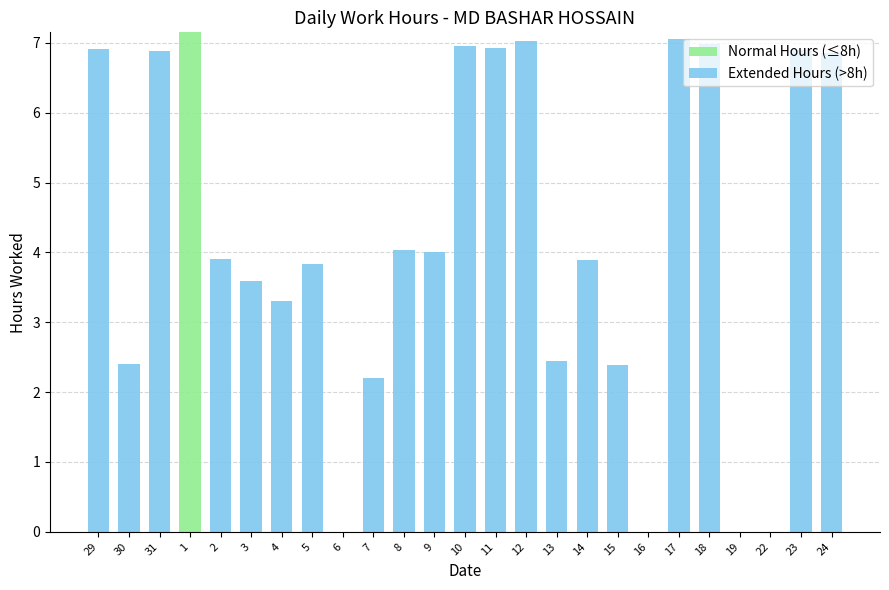

What is the total value across all series at 24?

6.9